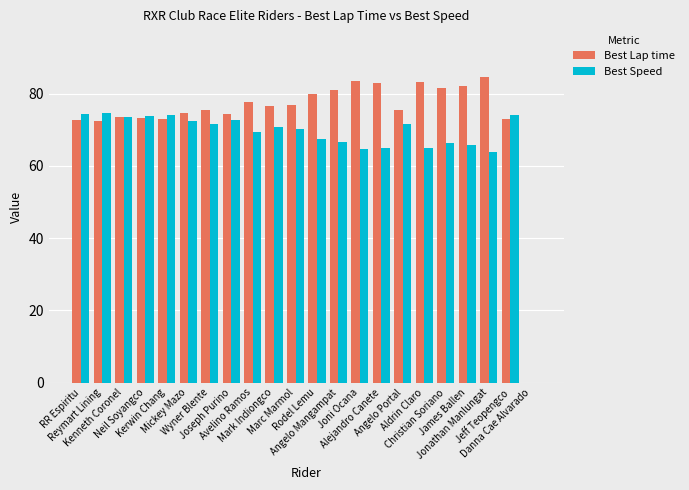

Does the chart contain stacked bars?

No